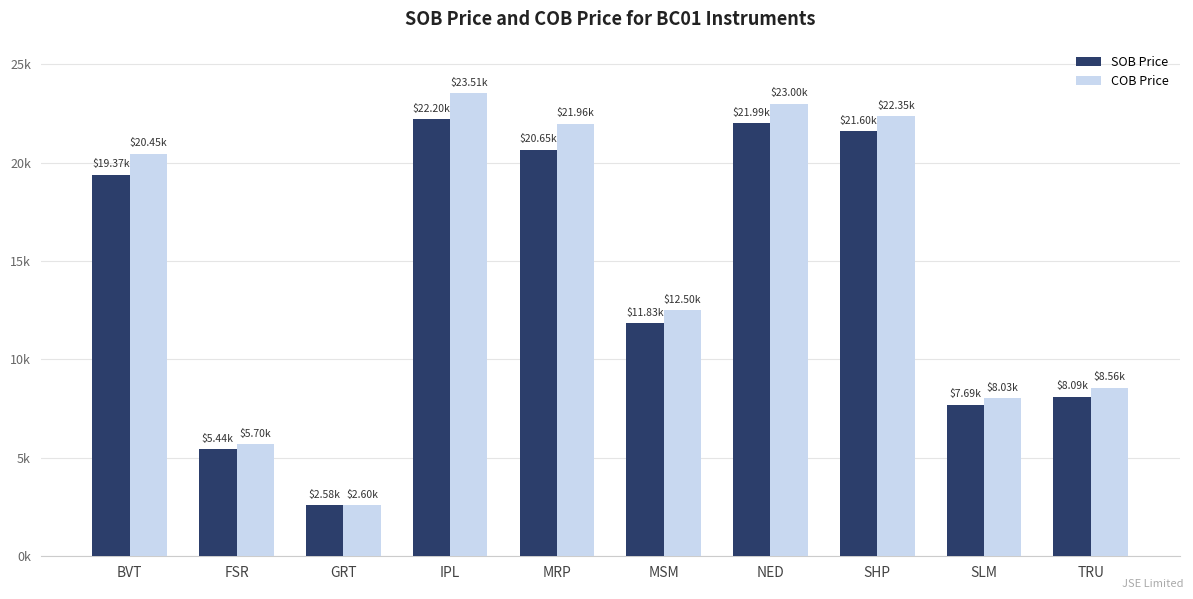

What position from the right is MRP?

6